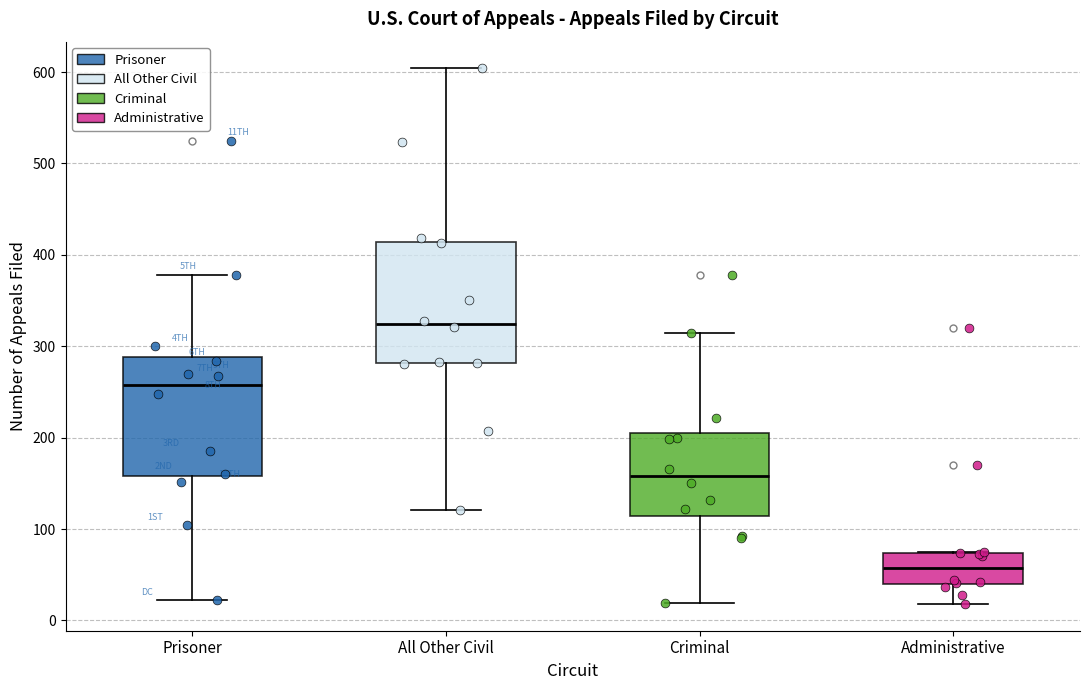

Reading left to right, read every box against the y-axis: the position of its median line, the range the box covers, and the ends of its whiskers. The values are not printed on the chart, so give them approximately, as read against the axis.

Prisoner: median 260, box 160 to 290, whiskers 20 to 380
All Other Civil: median 320, box 280 to 410, whiskers 120 to 600
Criminal: median 160, box 110 to 210, whiskers 20 to 320
Administrative: median 60, box 40 to 70, whiskers 20 to 80